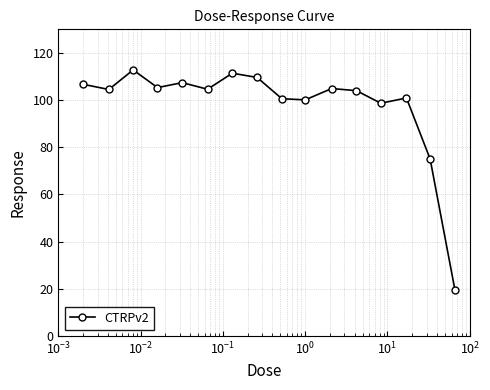

How many distinct data groups are displayed?

1